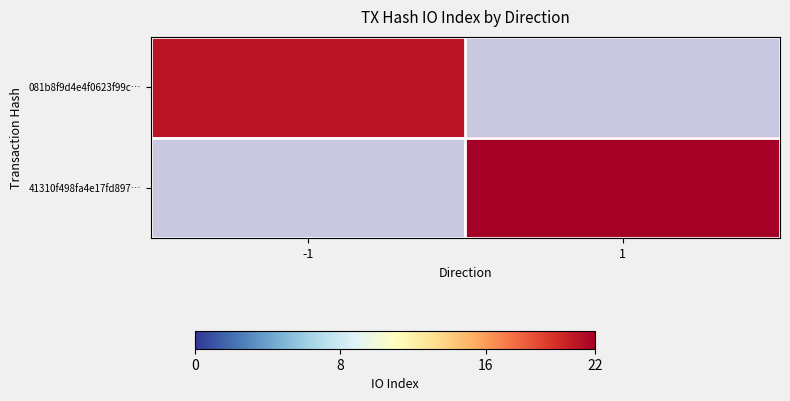

The 41310f498fa4e17fd897… series shows 33.7 at 1. True or false?

False